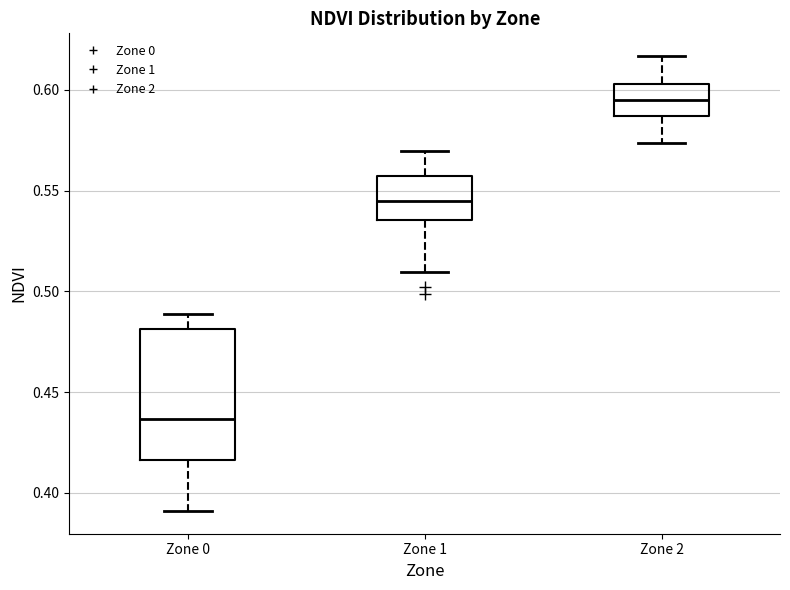

Which box's median line is the highest?

Zone 2